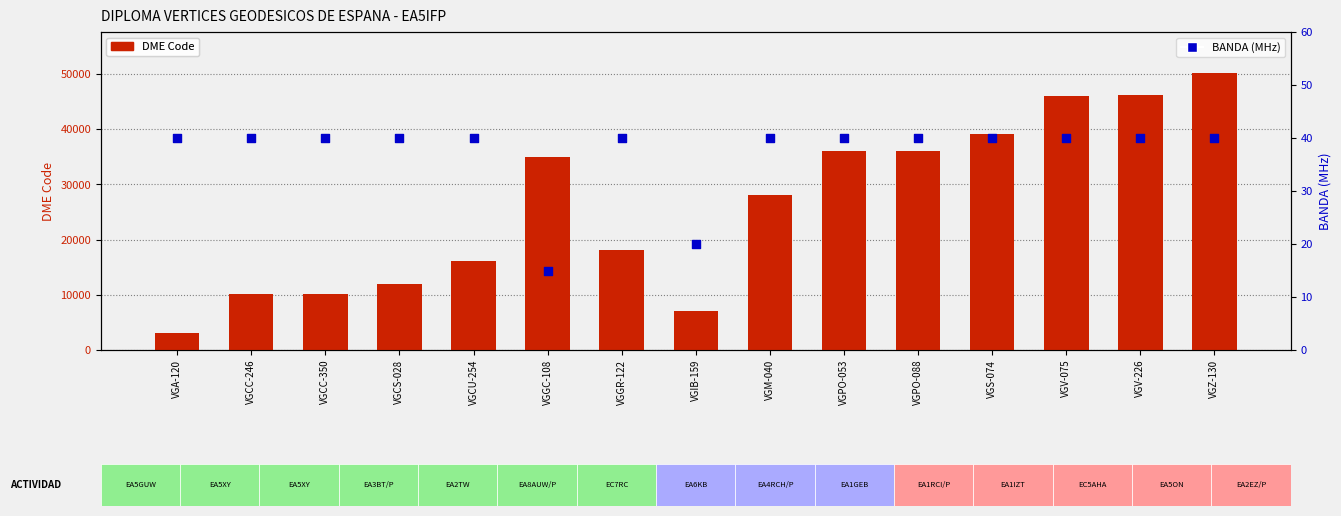

Which series has the widest spread of Y values?

DME Code